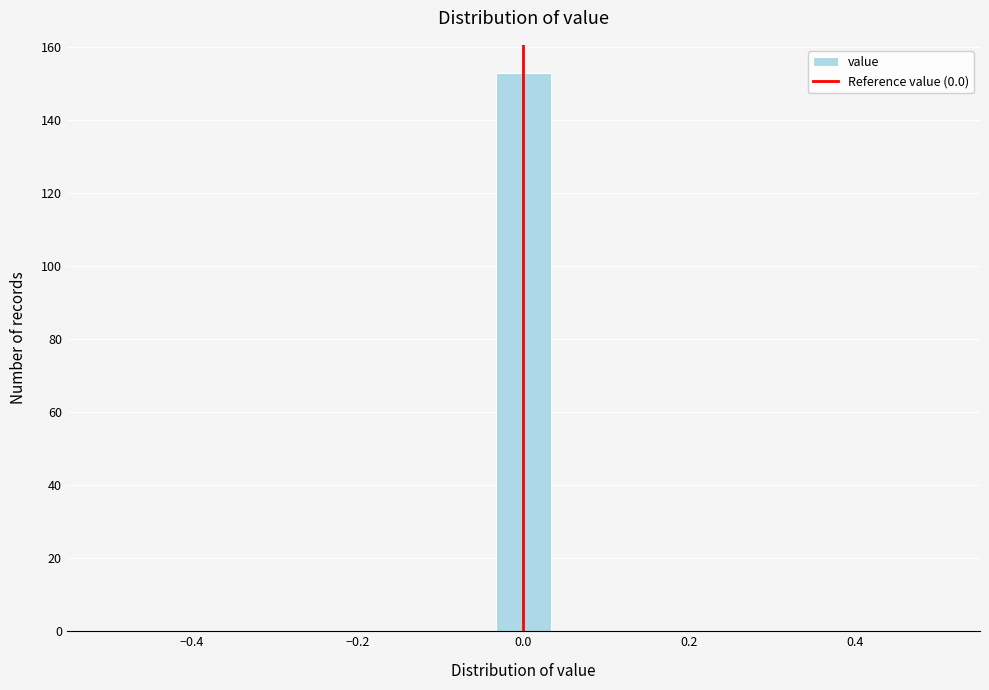

Read against the x-axis, roughly where is the centre of the tallest bar?

0.00